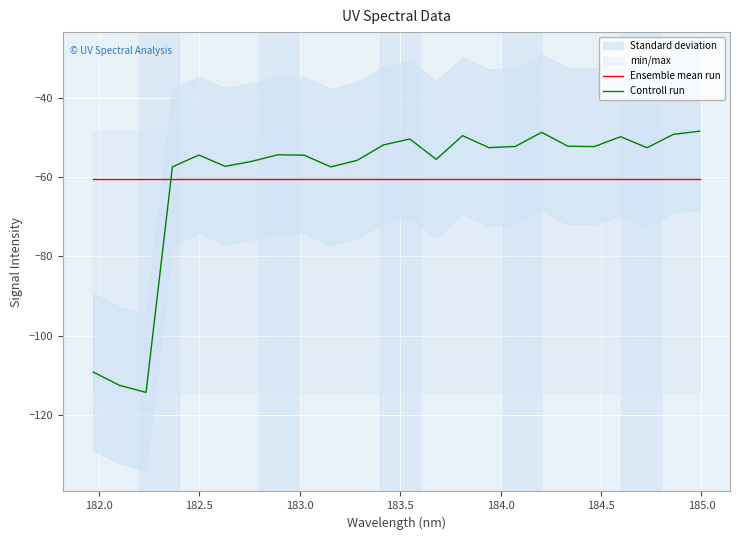

After their last crossing, which series has the higher values: Controll run or Ensemble mean run?

Controll run